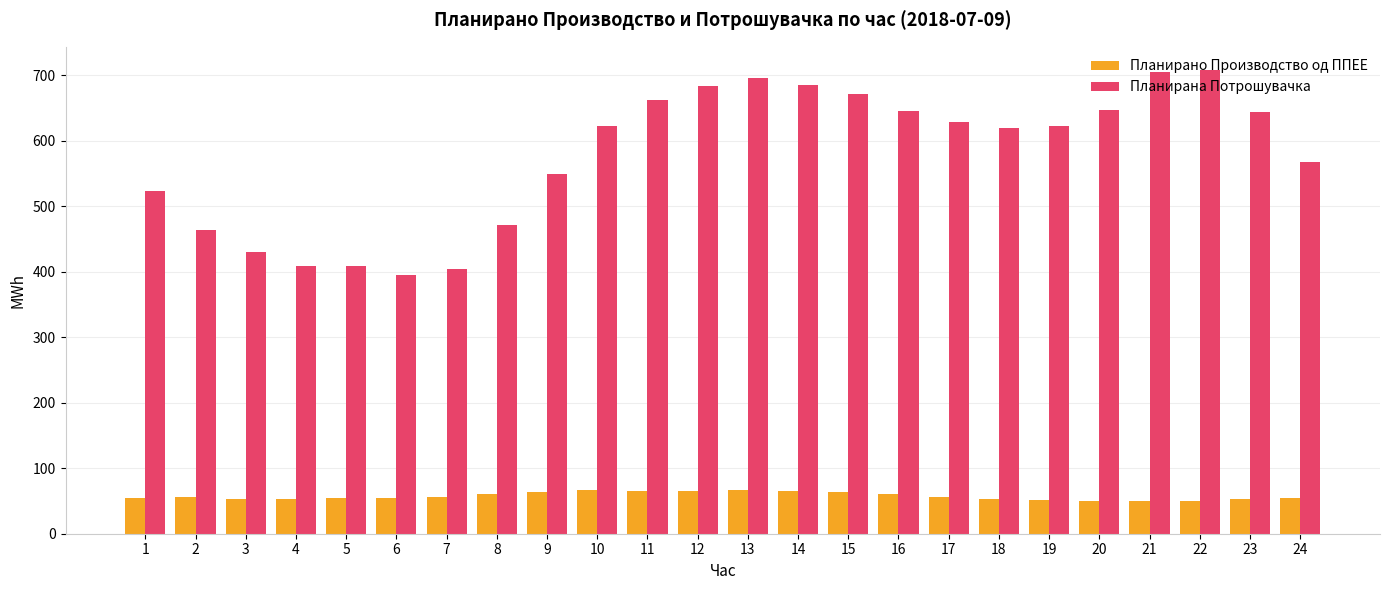

Is it true that Планирано Производство од ППЕЕ equals 73.0 at 20?

False